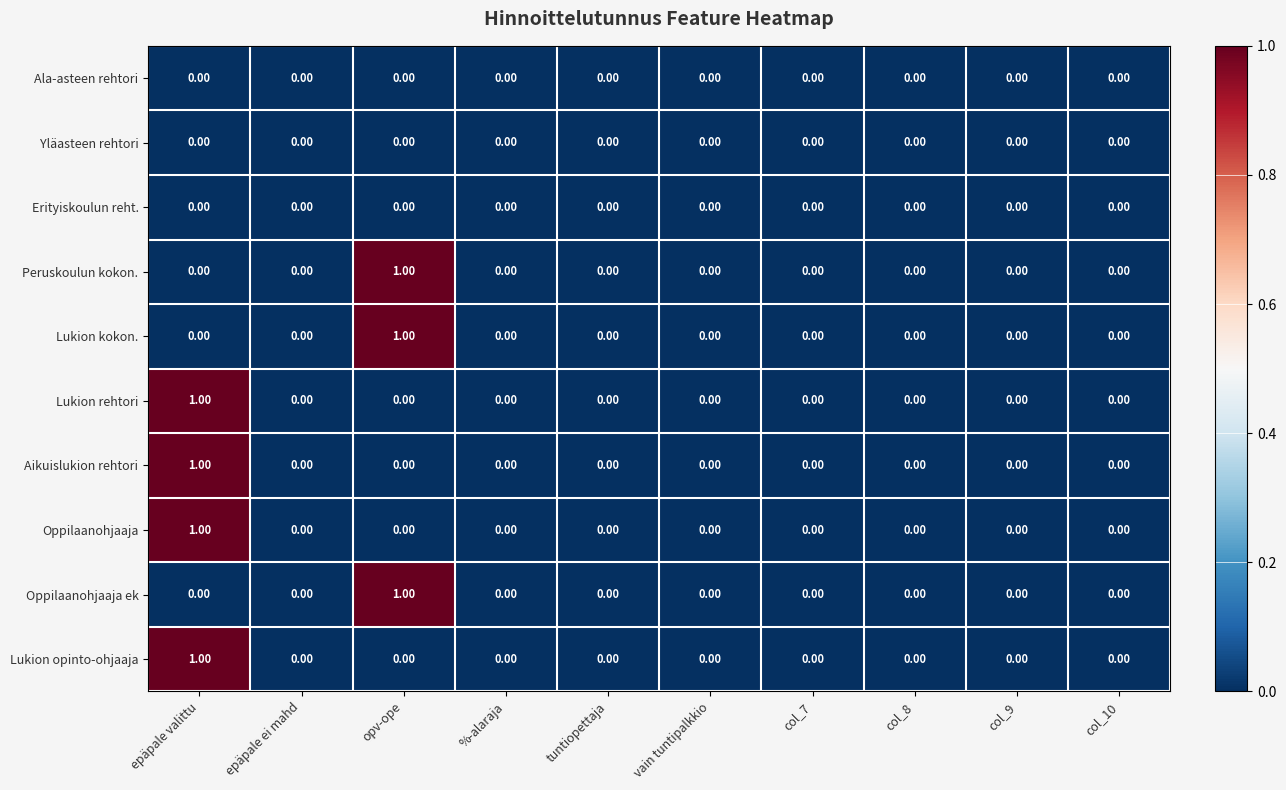

At which category is the sum across all series the highest?

epäpale valittu